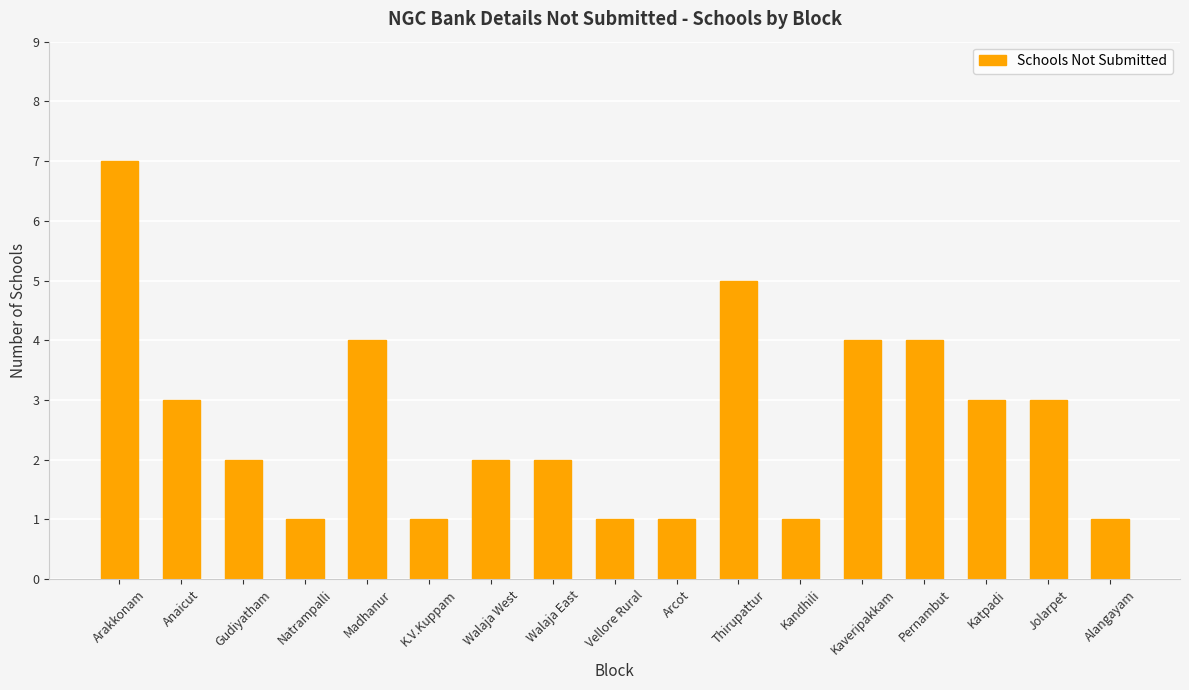

At which label does the data first exceed 2?

Arakkonam